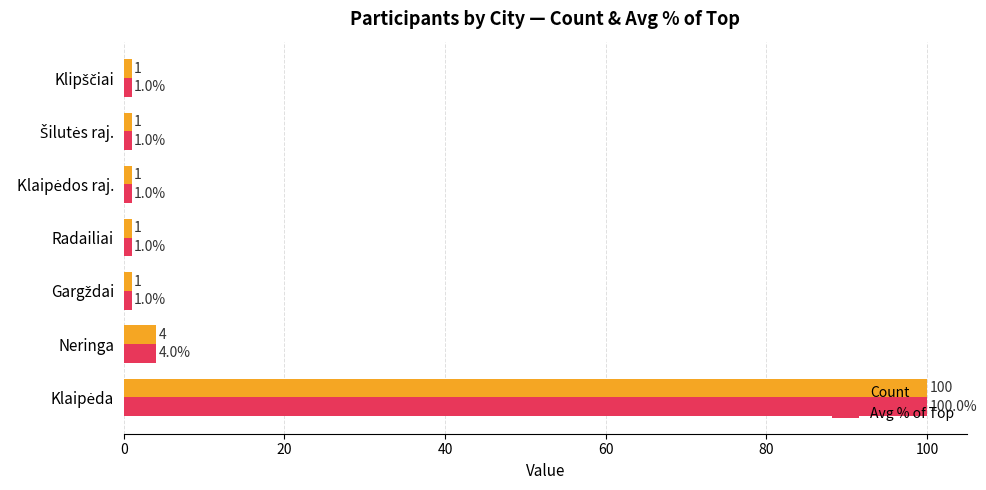

What value does the Count series have at Neringa?

4